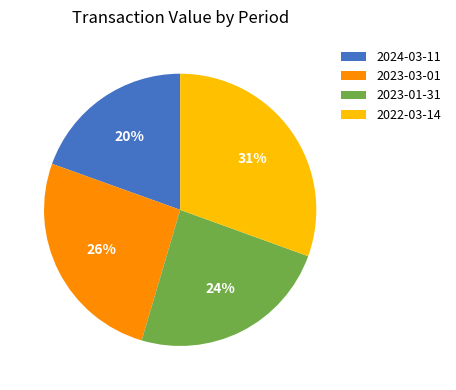

Count the number of slices in the pie.

4